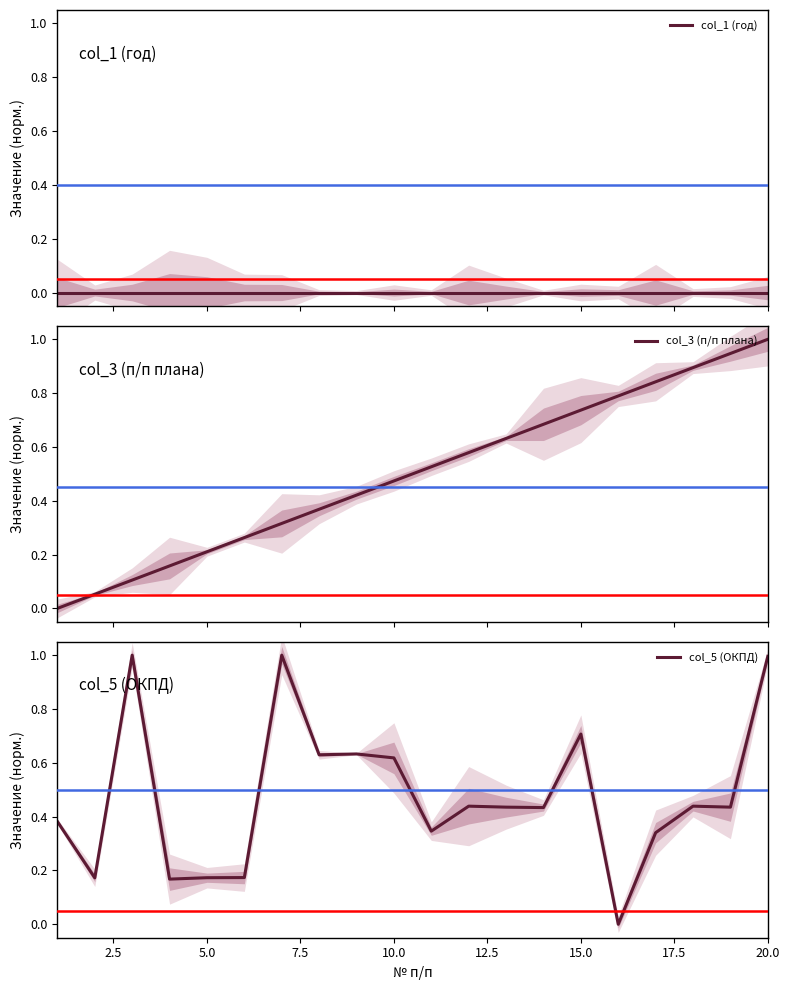

Which series has the largest range (max minus min)?

col_5 (ОКПД)